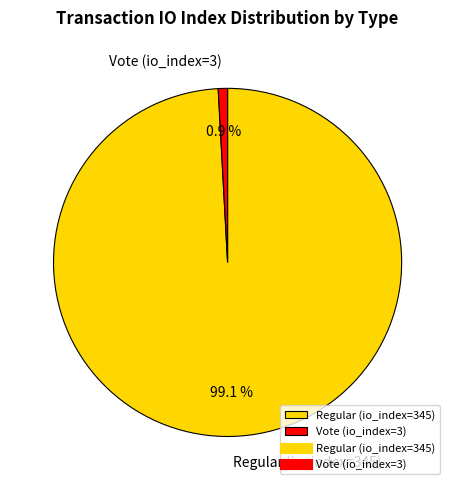

Rank the categories by value from highest to lowest.

Regular (io_index=345), Vote (io_index=3)